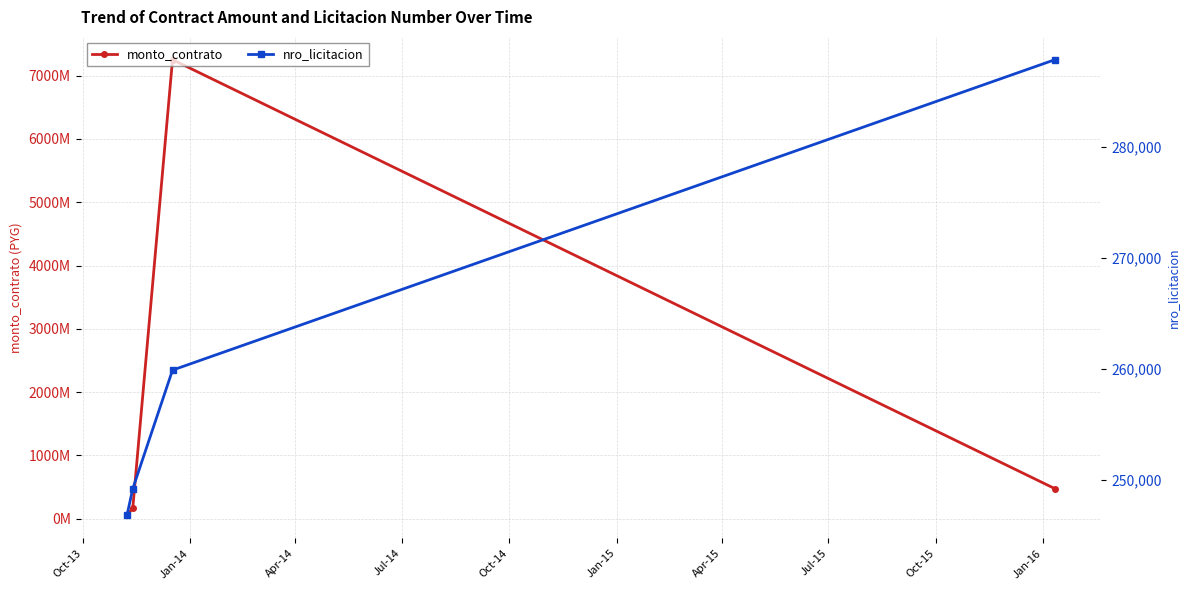

What is the difference between the maximum and minimum values in the monto_contrato series?

7200176000